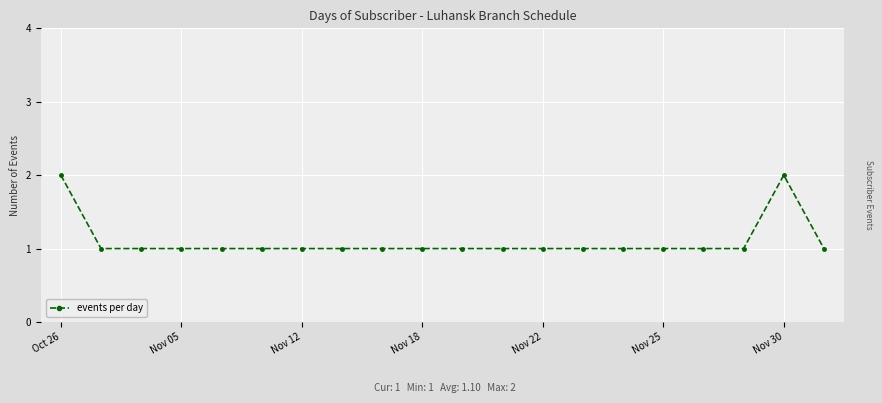

How many categories are shown in the chart?

20